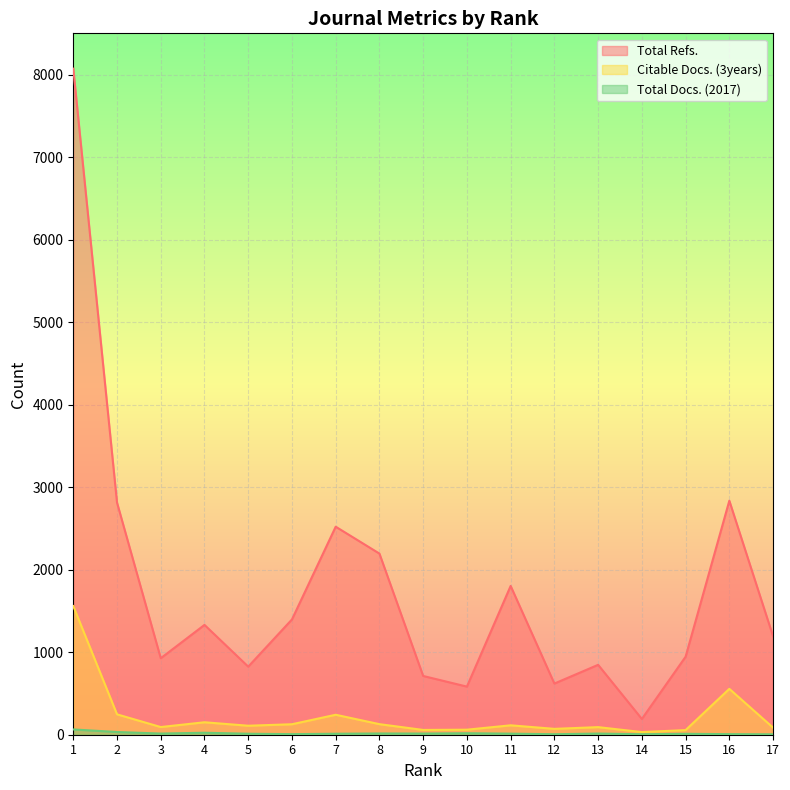

Reading right to left, what are all the values shown in this chart?

Total Docs. (2017): 17=5	16=7	15=11	14=6	13=14	12=6	11=13	10=18	9=14	8=15	7=12	6=7	5=12	4=24	3=14	2=33	1=64
Total Refs.: 17=1193	16=2836	15=945	14=191	13=847	12=620	11=1803	10=583	9=712	8=2195	7=2521	6=1397	5=825	4=1331	3=927	2=2813	1=8072
Citable Docs. (3years): 17=86	16=556	15=56	14=32	13=92	12=71	11=114	10=61	9=58	8=128	7=242	6=127	5=109	4=151	3=93	2=247	1=1559